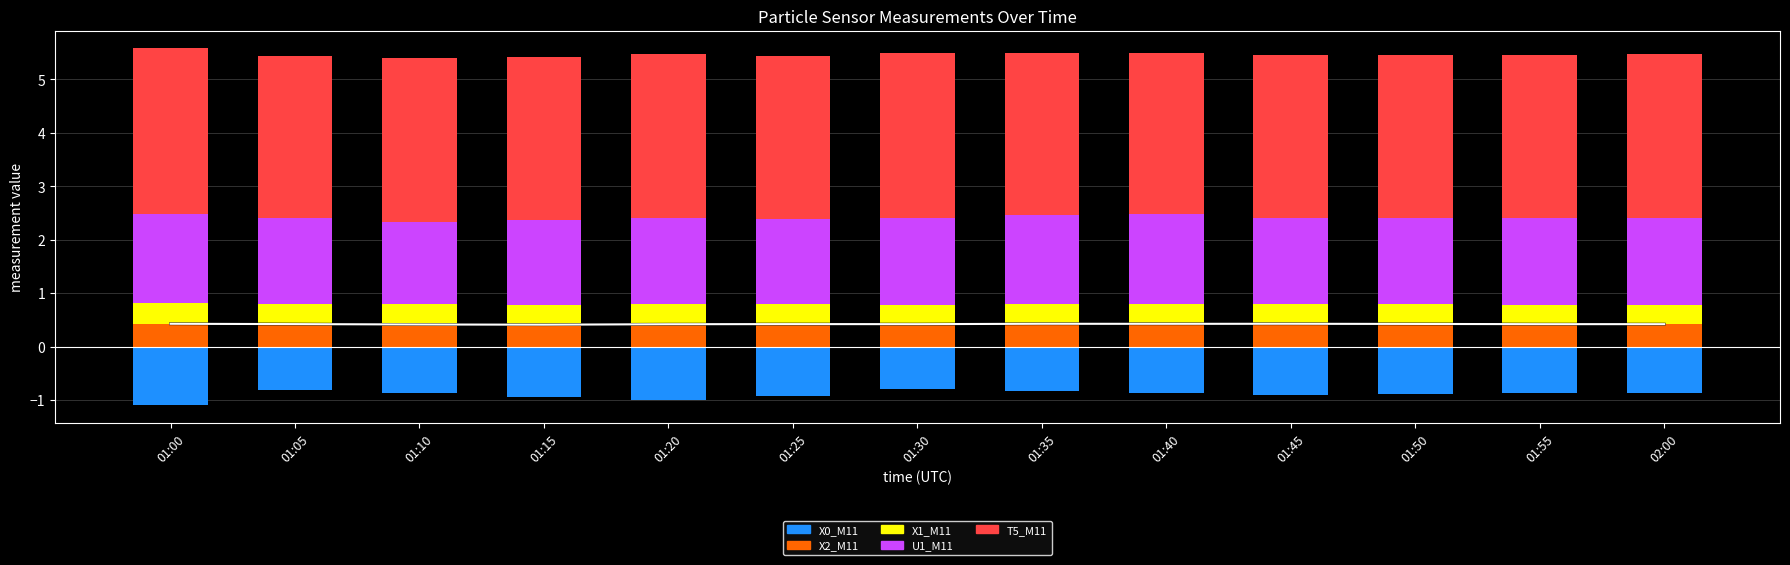

What is the sum of all T5_M11 values?

39.7